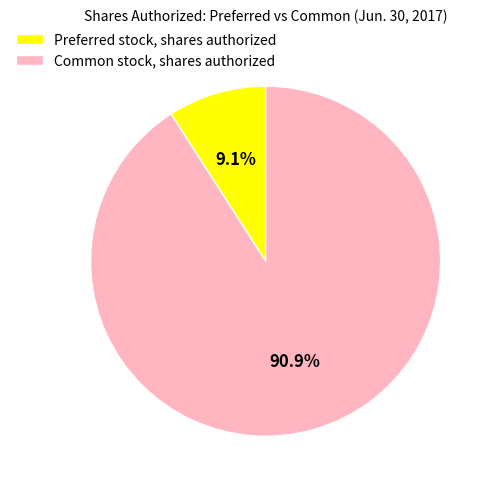

What percentage is NOT represented by Common stock, shares authorized?

9.1%